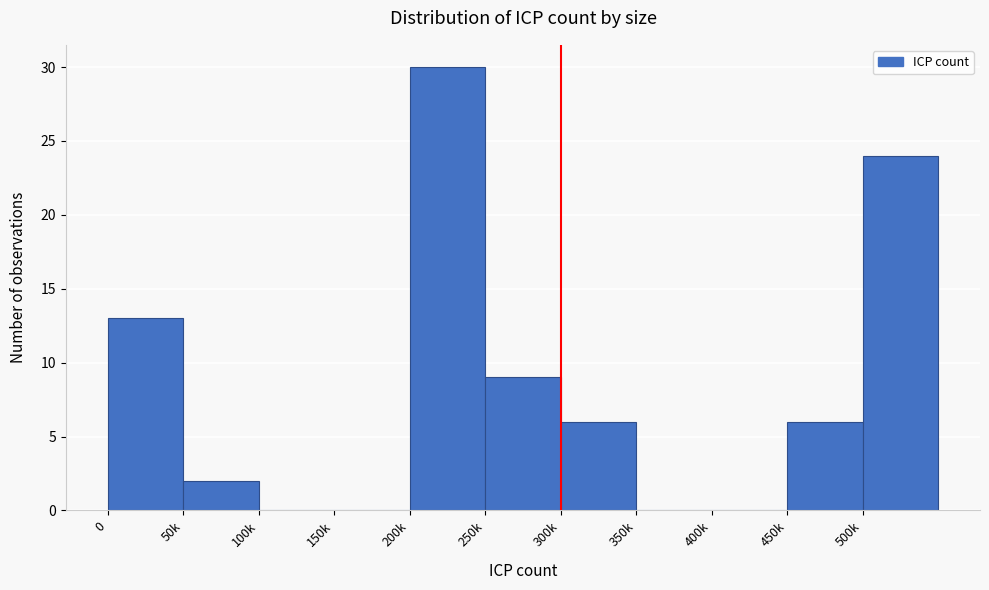

Reading left to right, extract all data points from this chart.

0=13	50k=2	100k=0	150k=0	200k=30	250k=9	300k=6	350k=0	400k=0	450k=6	500k=24